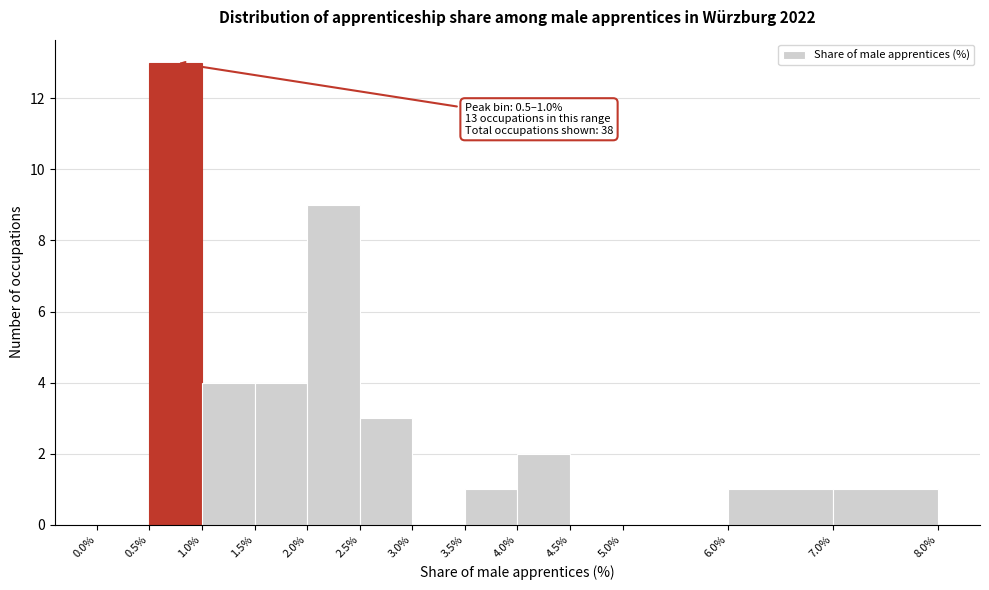

Over which range of the x-axis is the bar tallest?

0.5% to 1.0%